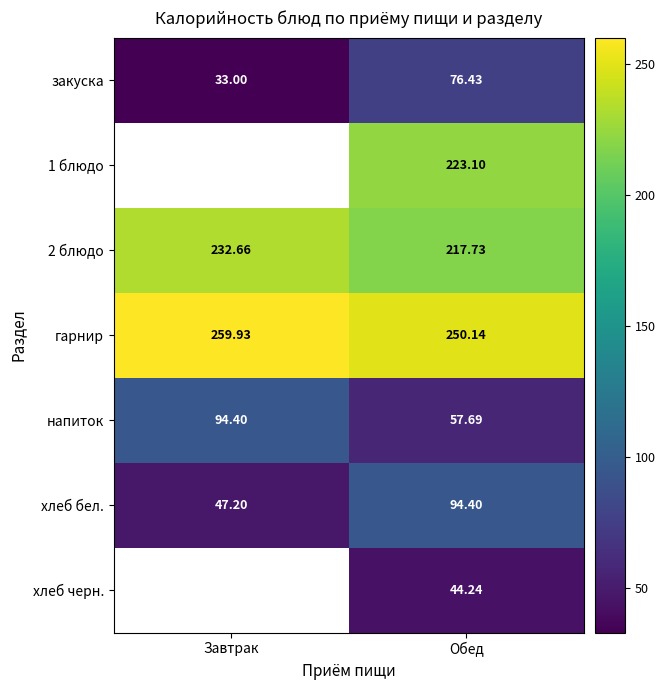

Rank the categories by закуска value from lowest to highest.

Завтрак, Обед